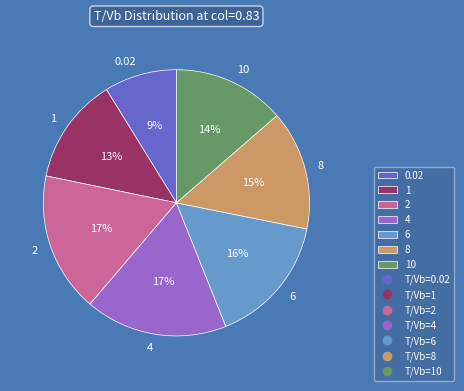

To the nearest percent, what is the average slice percentage?

14%